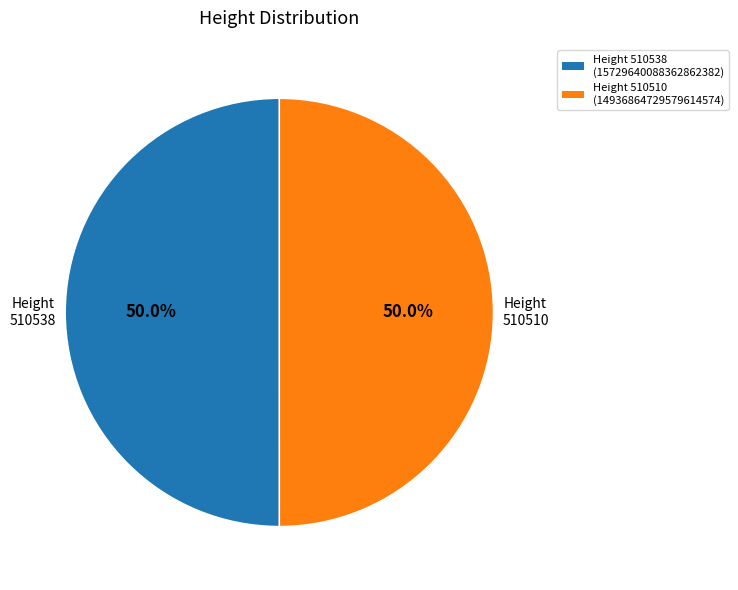

Do Height 510510 and Height 510538 together represent more than half of the pie?

Yes